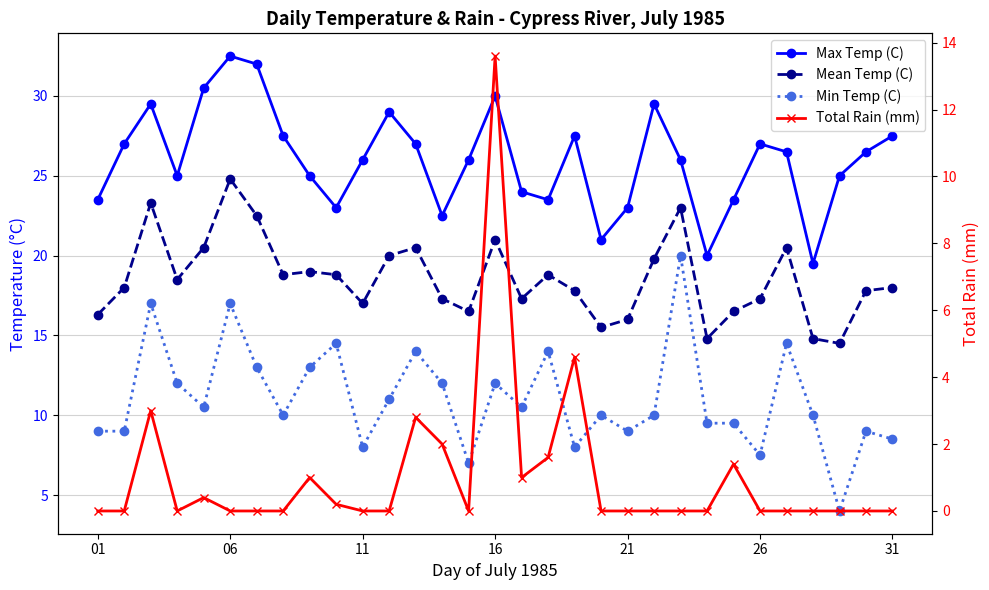

True or false: Total Rain (mm) and Max Temp (C) cross at least once.

False